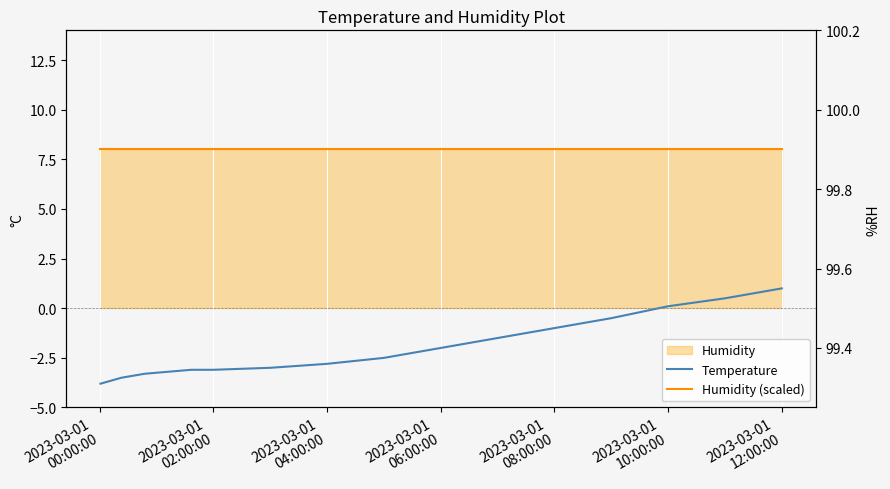

At which category does the chart reach its minimum across all series?

2023-03-01
00:00:00